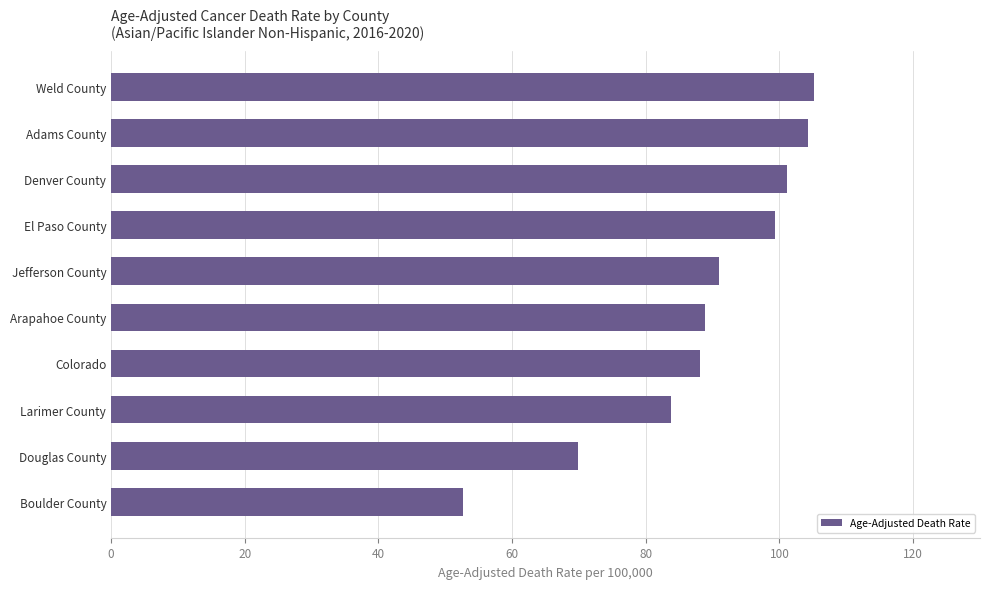

Where is the data nearest to the value 78?

Larimer County